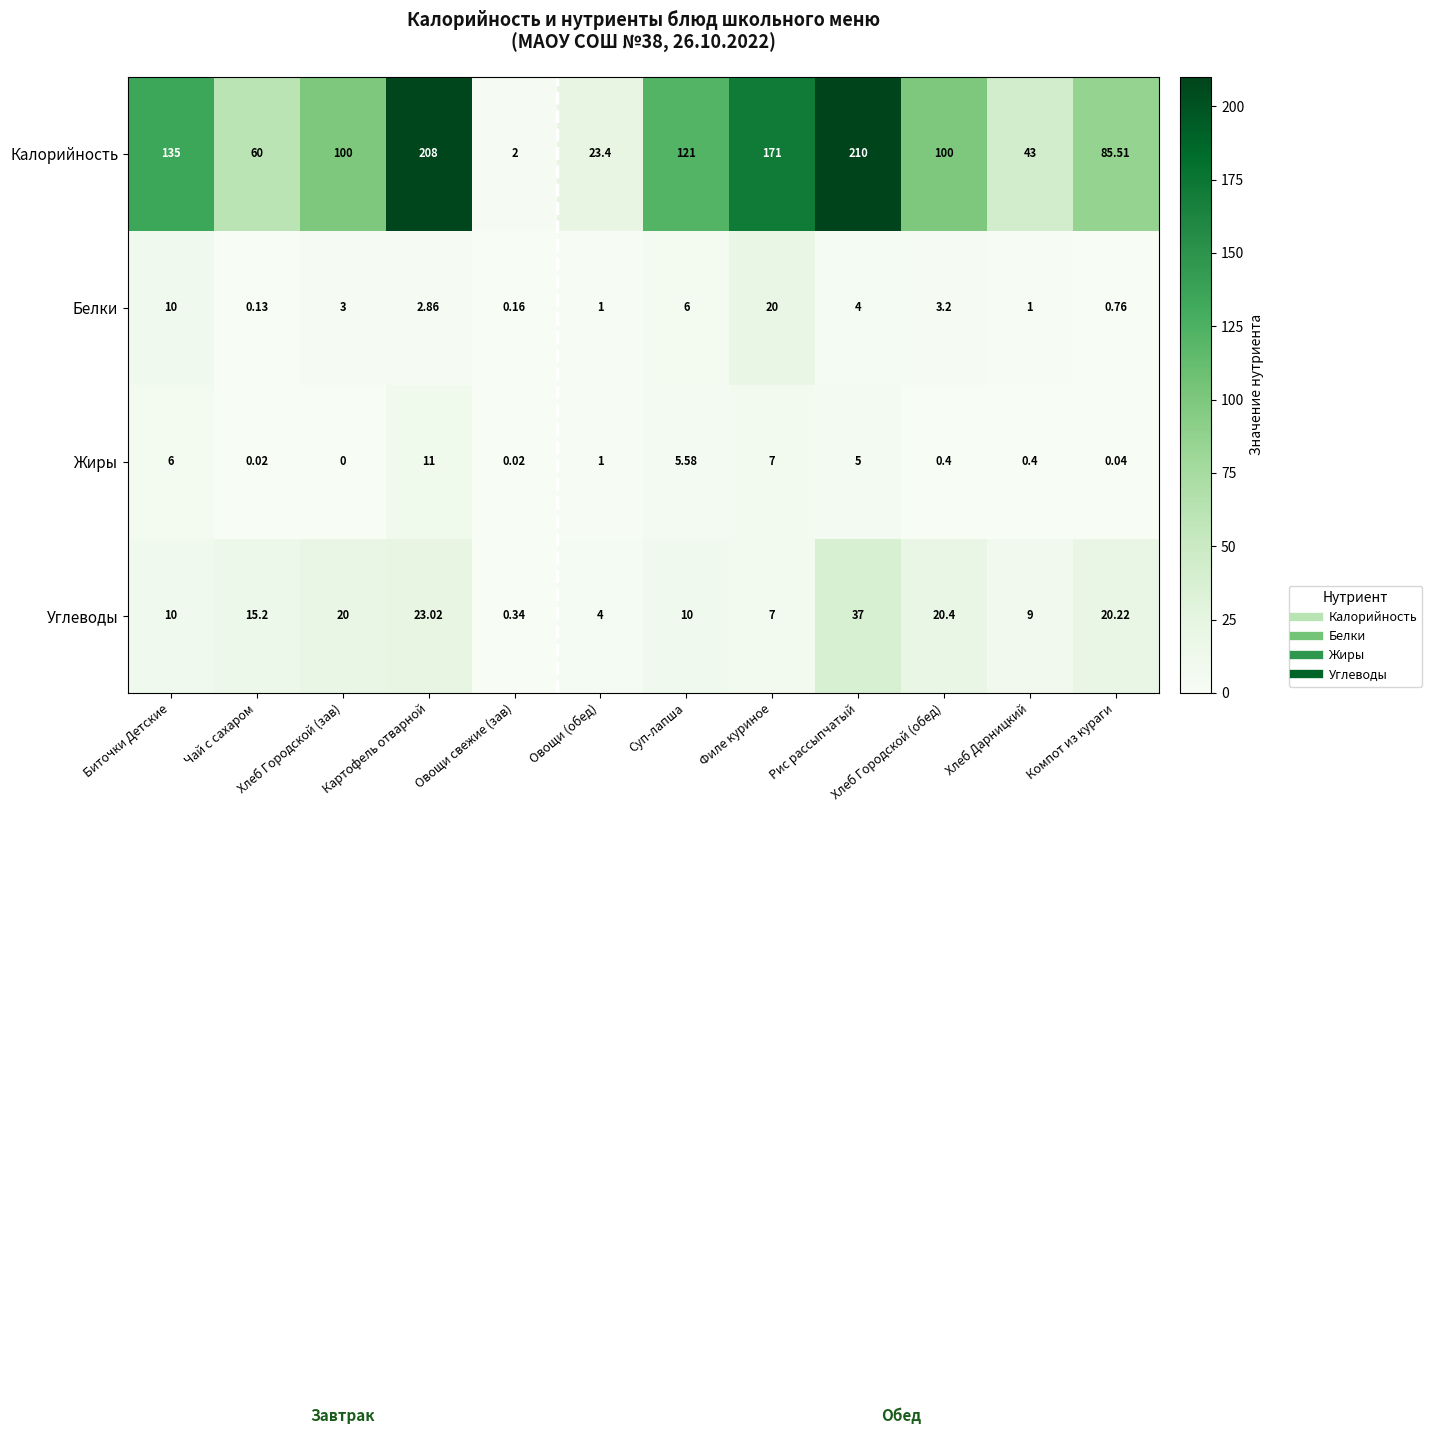

What is the greatest value displayed?

210.0